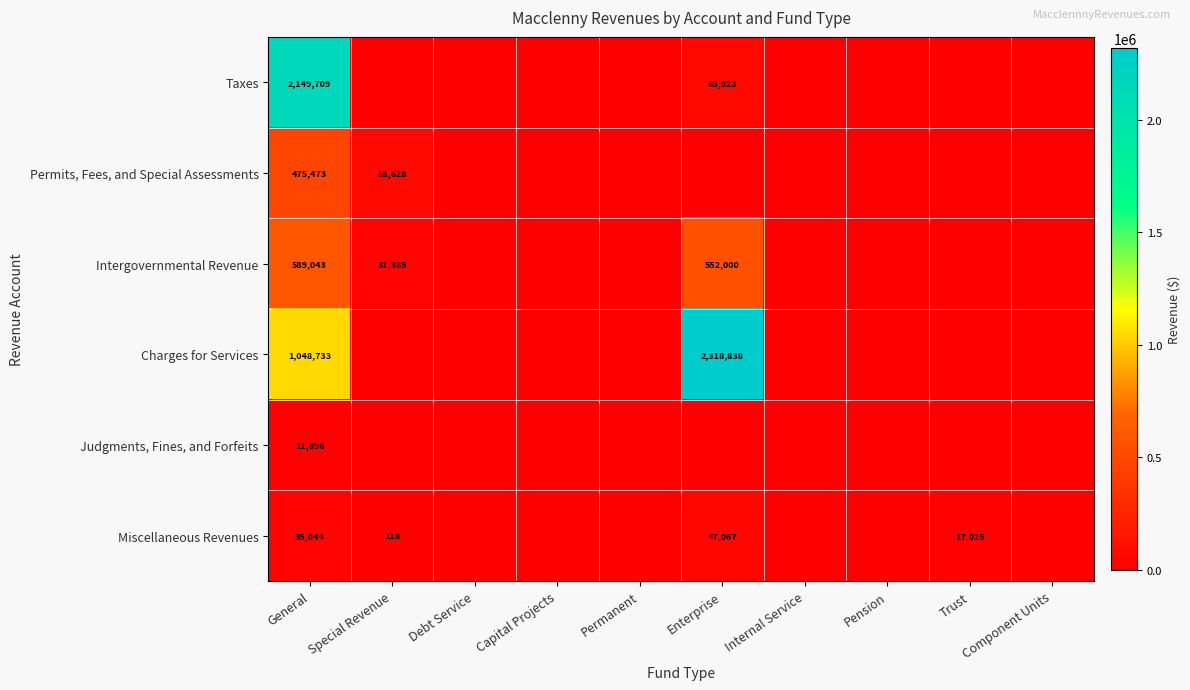

Is it true that Miscellaneous Revenues equals 47067 at Enterprise?

True